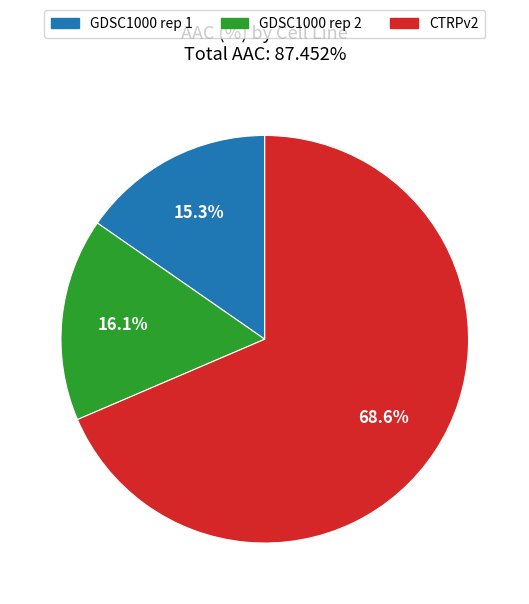

Is CTRPv2 the majority of the pie?

Yes